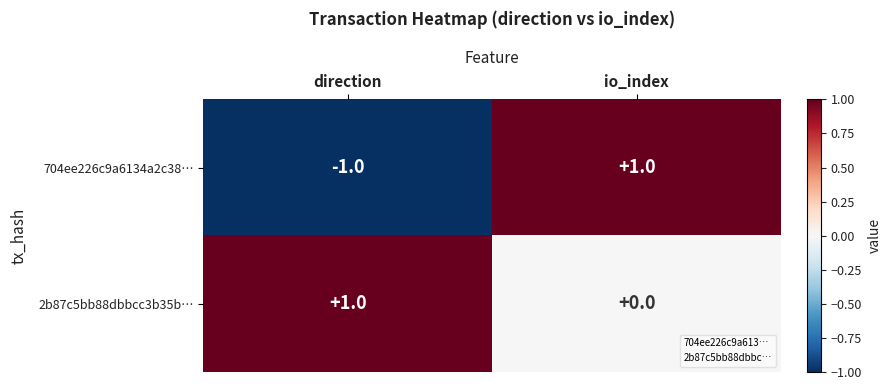

The value of 704ee226c9a6134a2c38… at direction is -1. True or false?

True